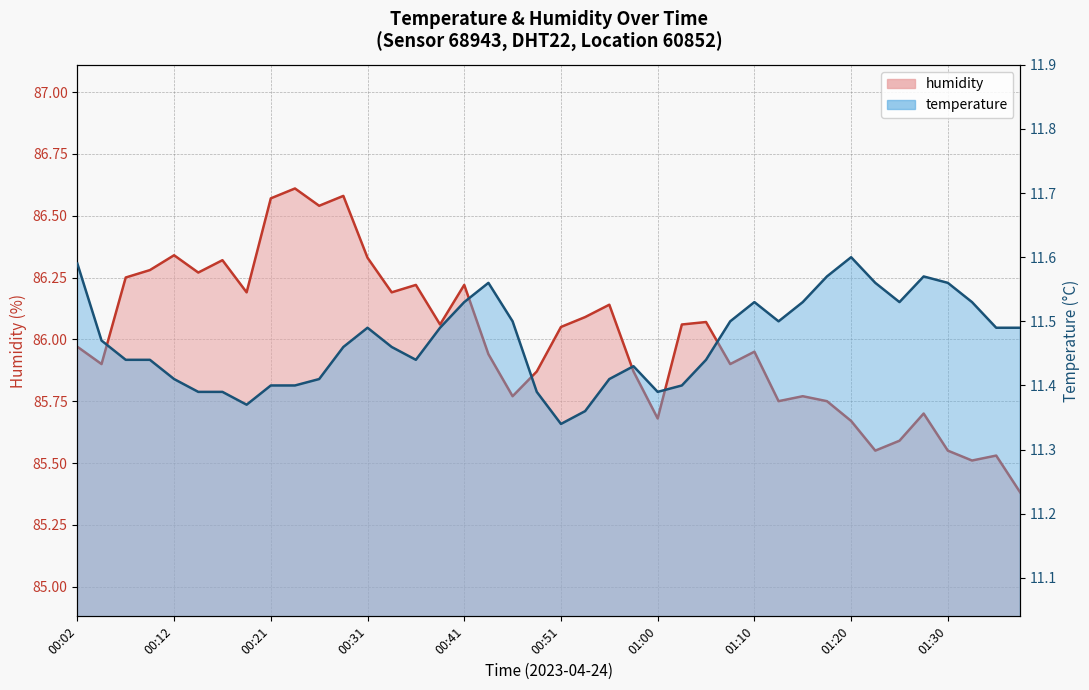

At which category does temperature reach its first local valley?

00:19